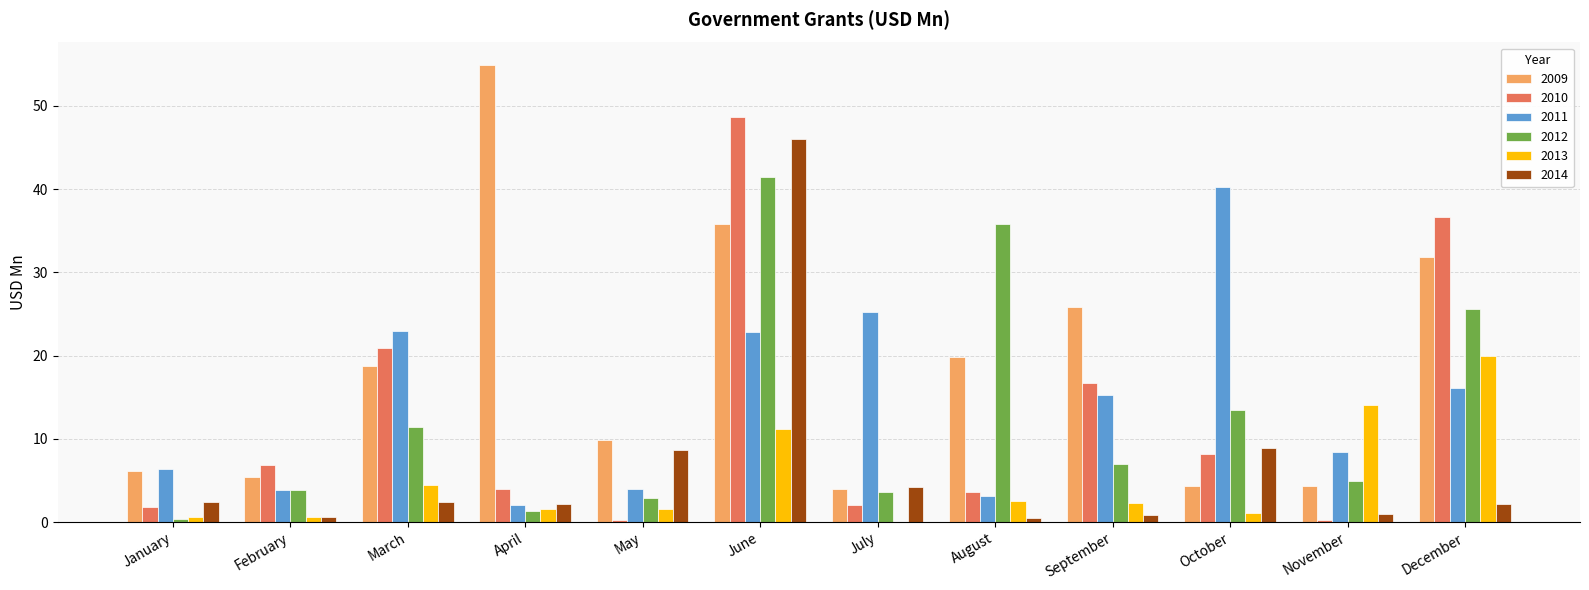

The value of 2012 at October is 13.5. True or false?

True